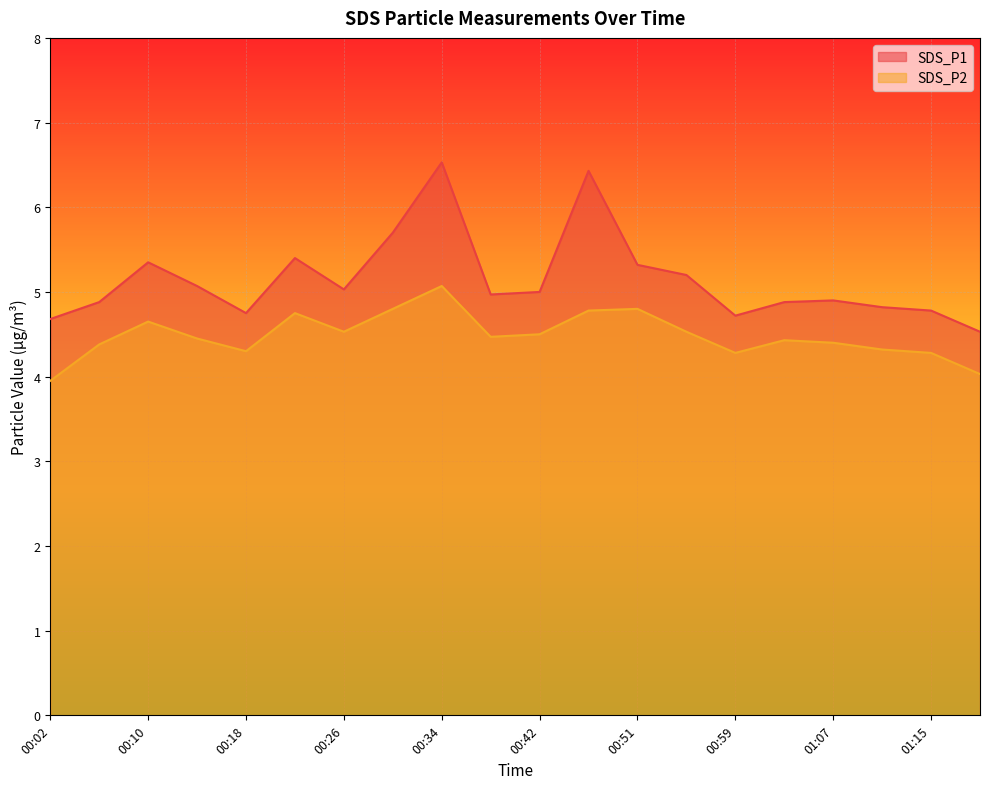

True or false: SDS_P2 and SDS_P1 intersect in this chart.

False